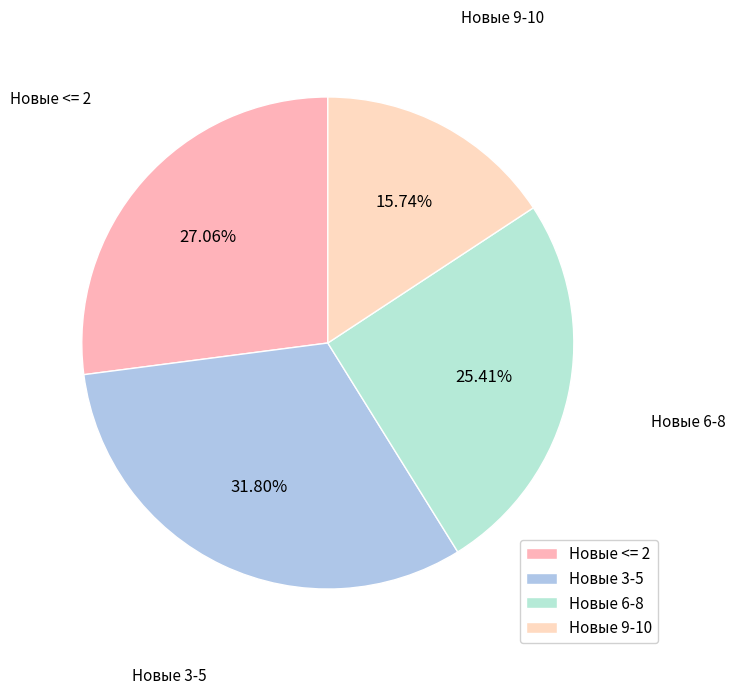

Combined, do Новые <= 2 and Новые 9-10 account for over 50%?

No